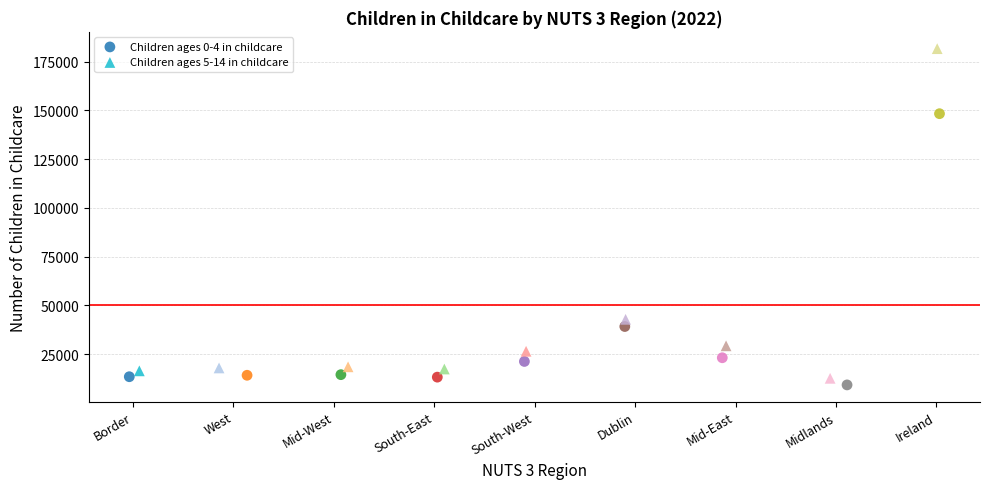

Which series reaches the maximum Y coordinate?

Children ages 5-14 in childcare